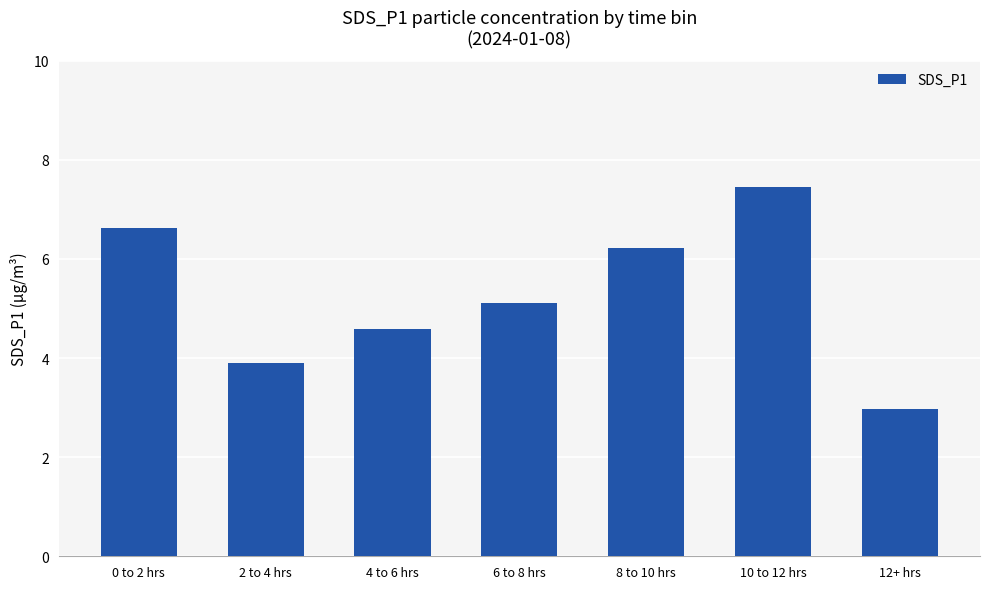

What is the difference between the maximum and second lowest values?

3.5